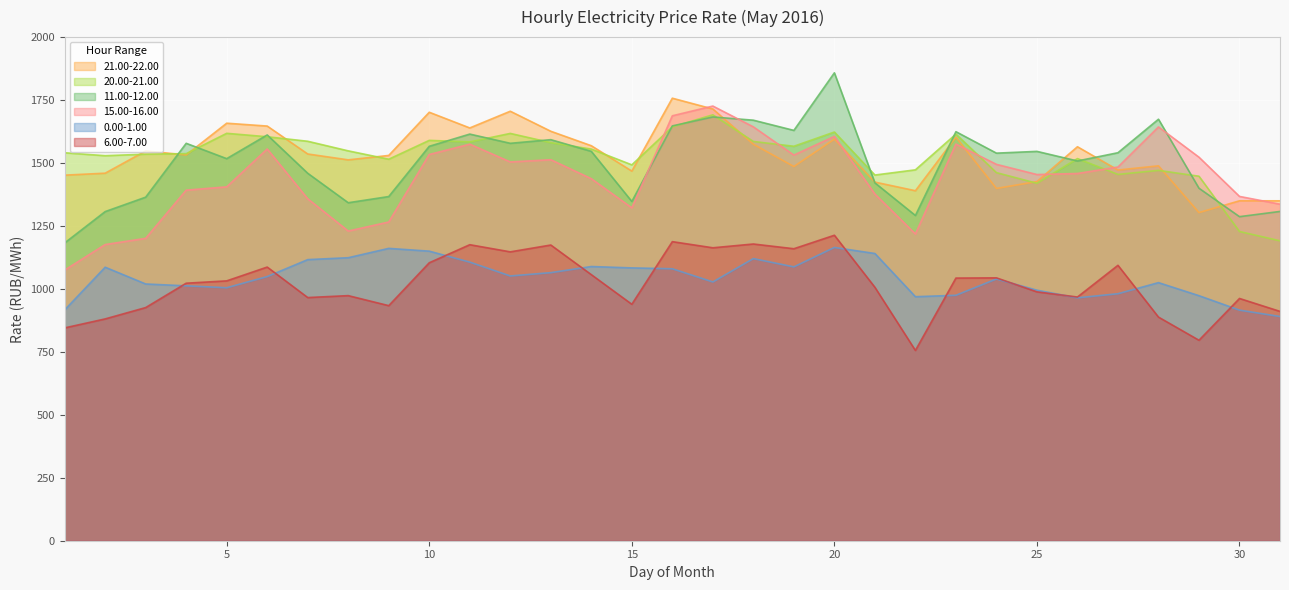

What is the sum of the 0.00-1.00 values at 9 and 2?

2247.1